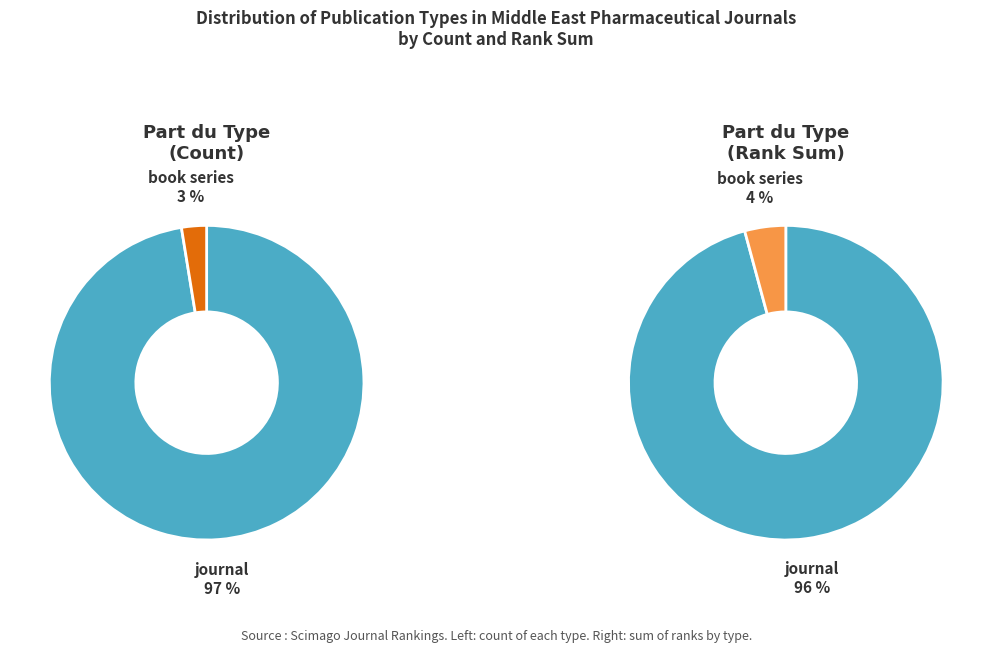

What is the change in value from journal to book series?

-37